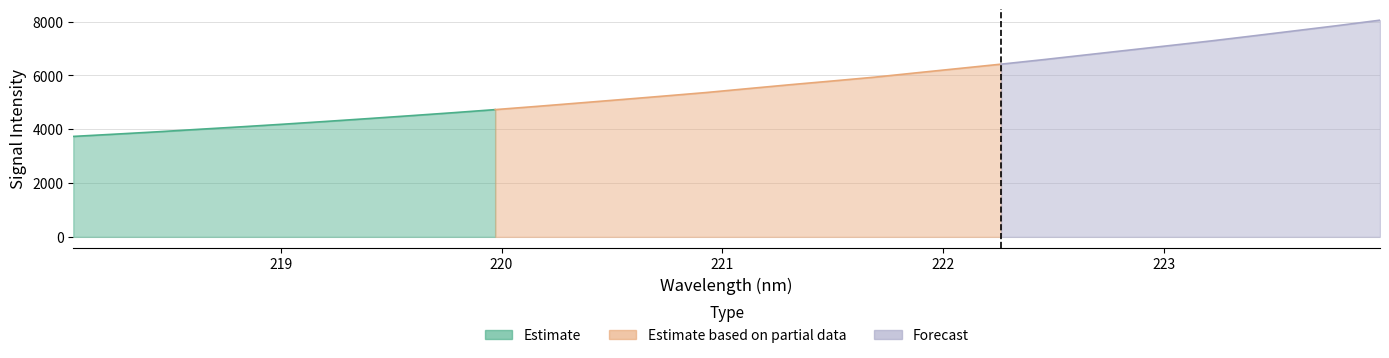

True or false: the data shows 2654.5 at 223.2172.

False